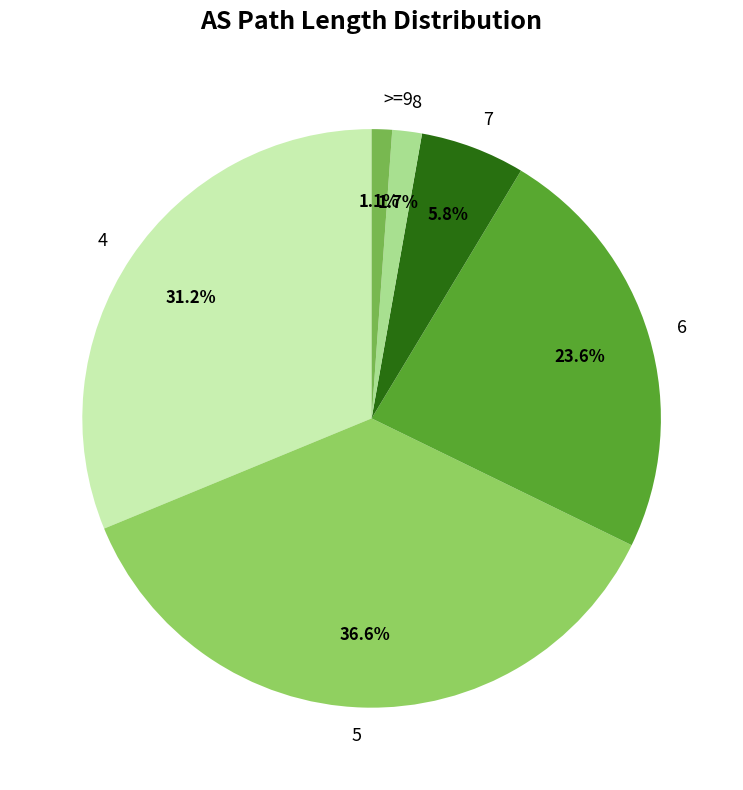

Rank the categories by value from lowest to highest.

>=9, 8, 7, 6, 4, 5